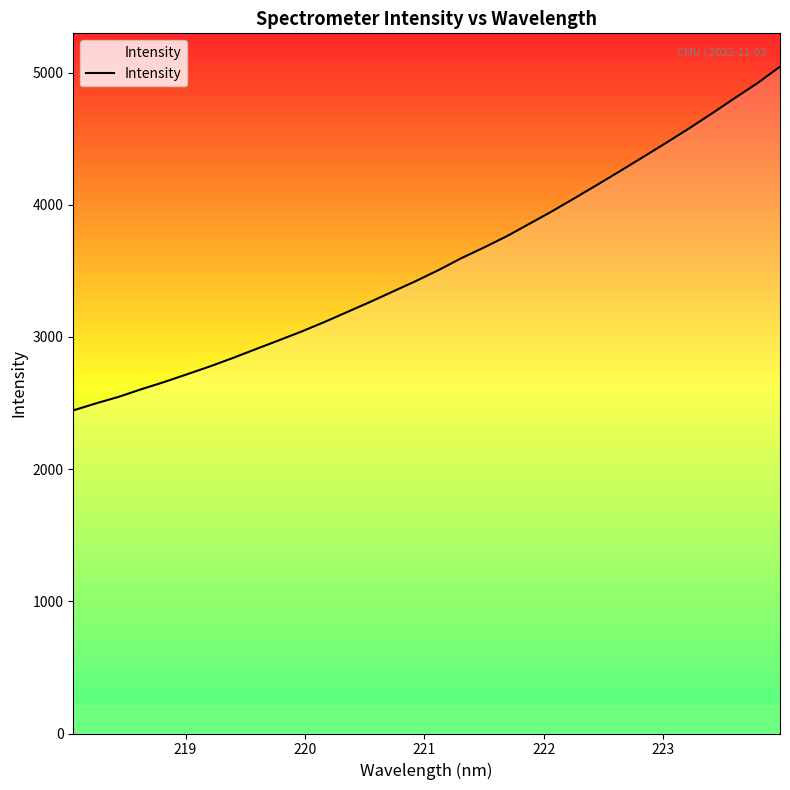

What is the greatest value displayed?

5045.2